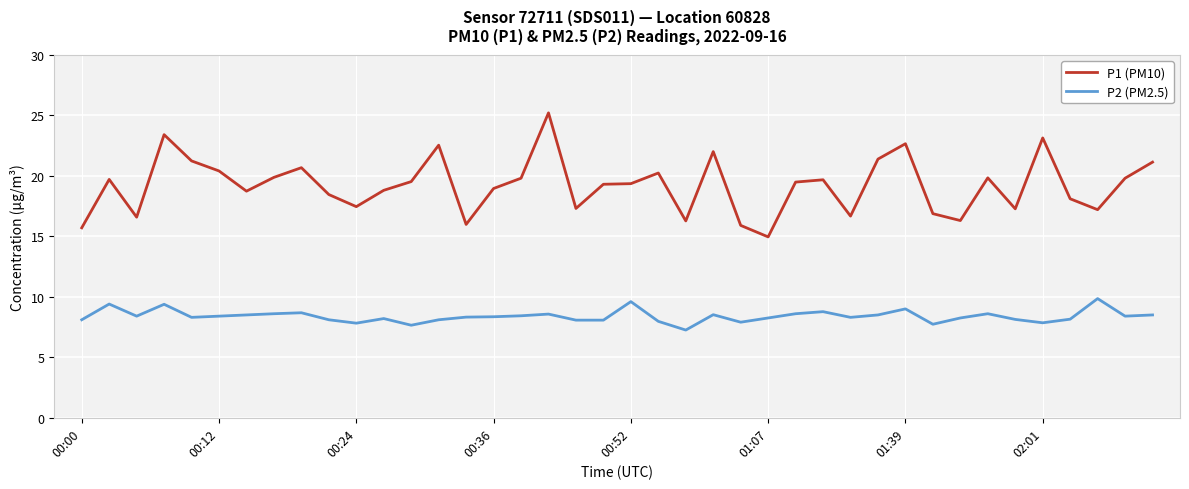

Which series has the widest spread of values?

P1 (PM10)